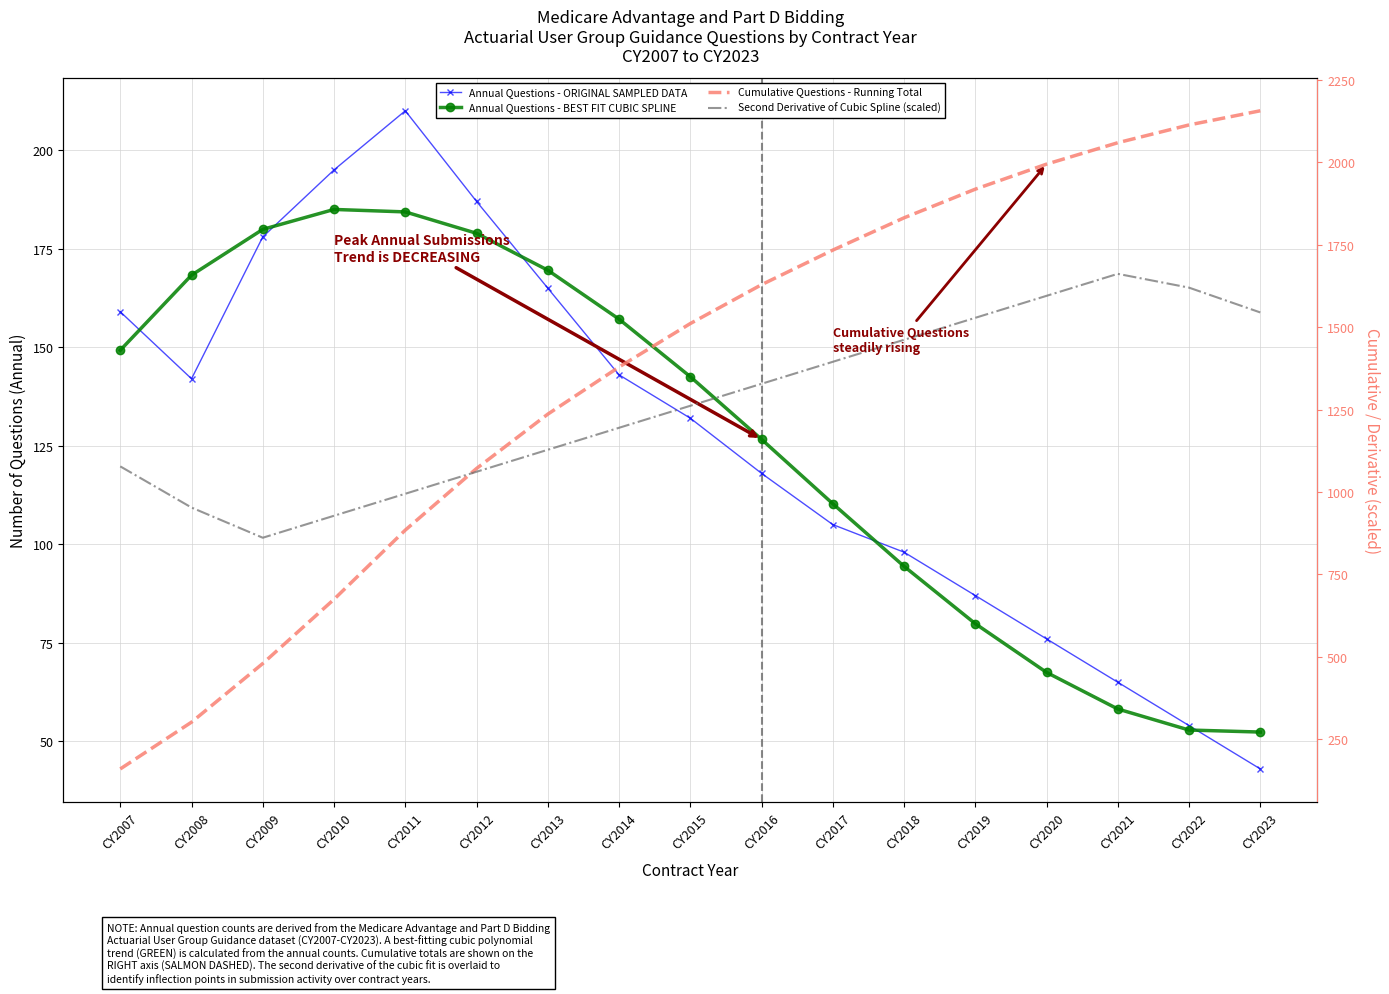

What is the value of the Annual Questions - ORIGINAL SAMPLED DATA point at the 9th from the left?

132.0